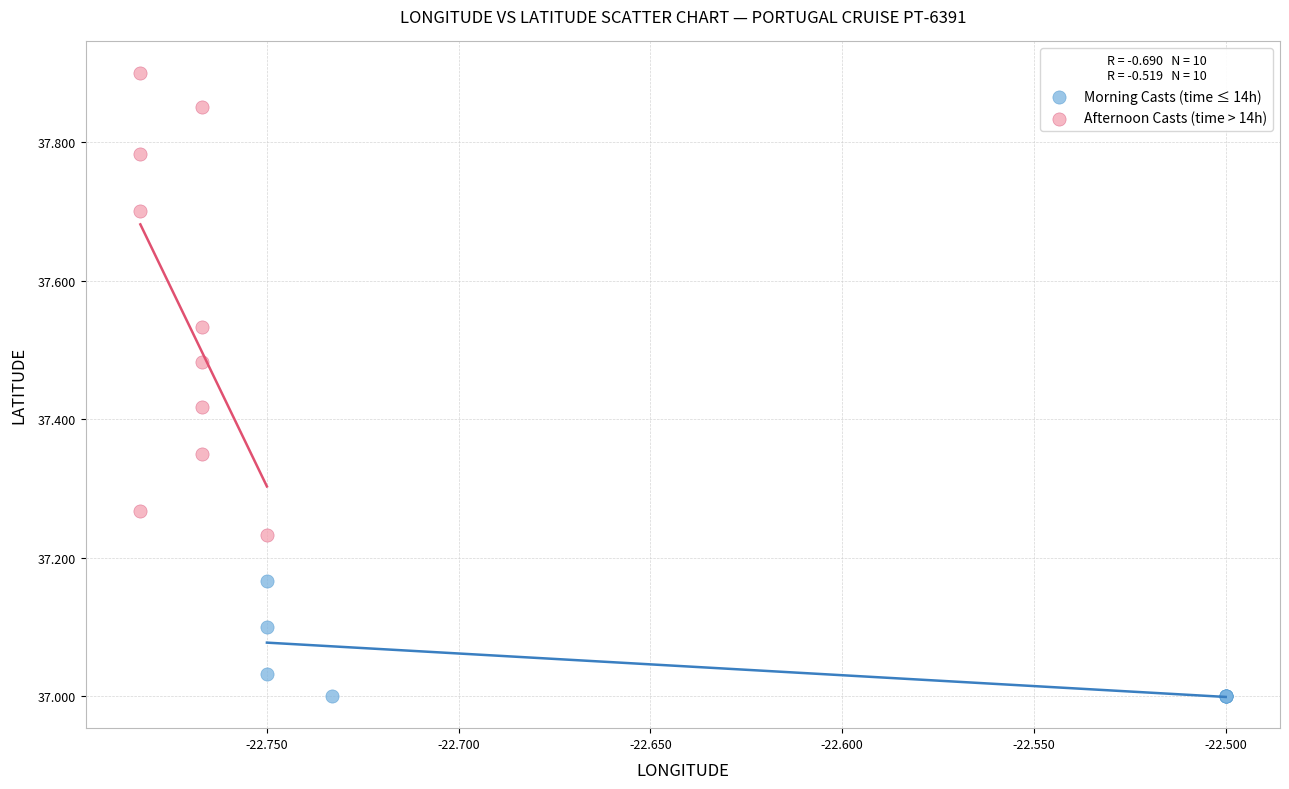

Which series reaches the maximum Y coordinate?

Afternoon Casts (time > 14h)